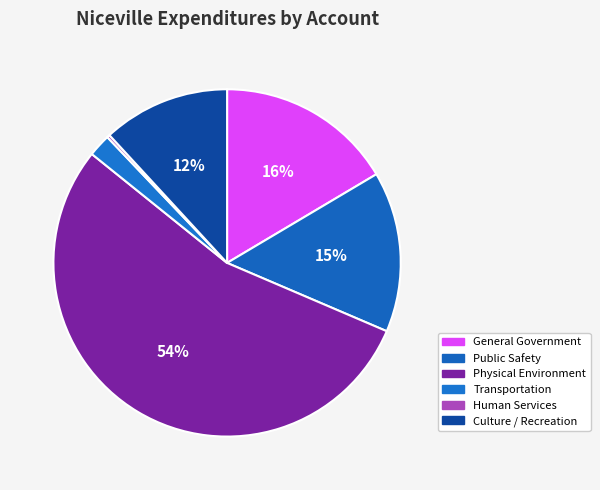

True or false: Public Safety accounts for 15% of the total.

True